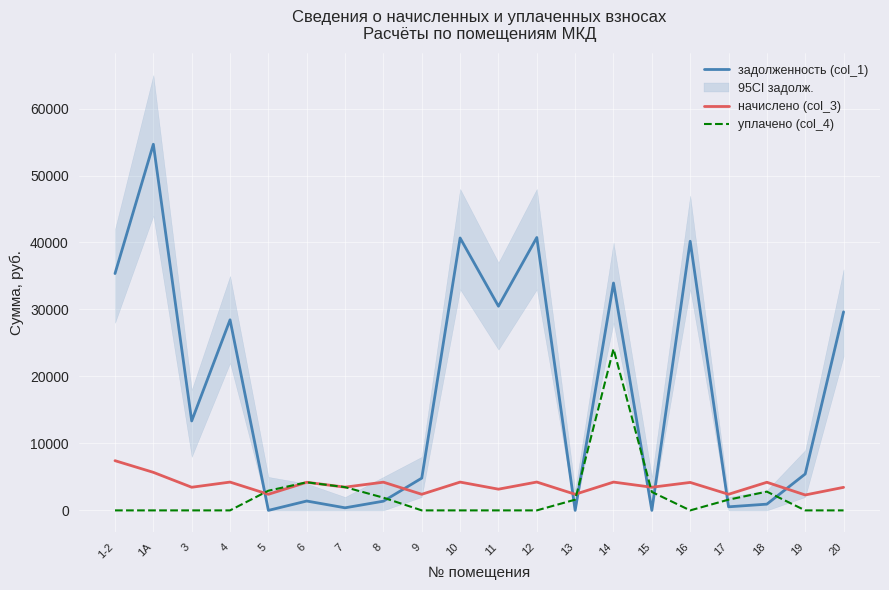

What is the value of the задолженность (col_1) point at the 5th from the left?

0.4